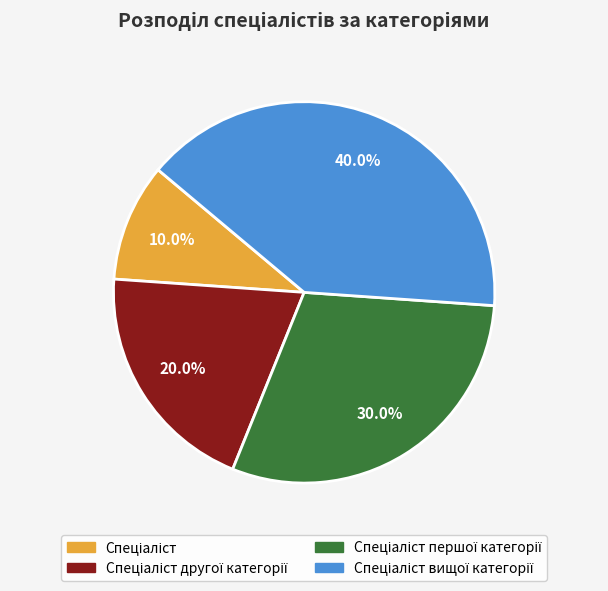

Does any single category account for the majority?

No